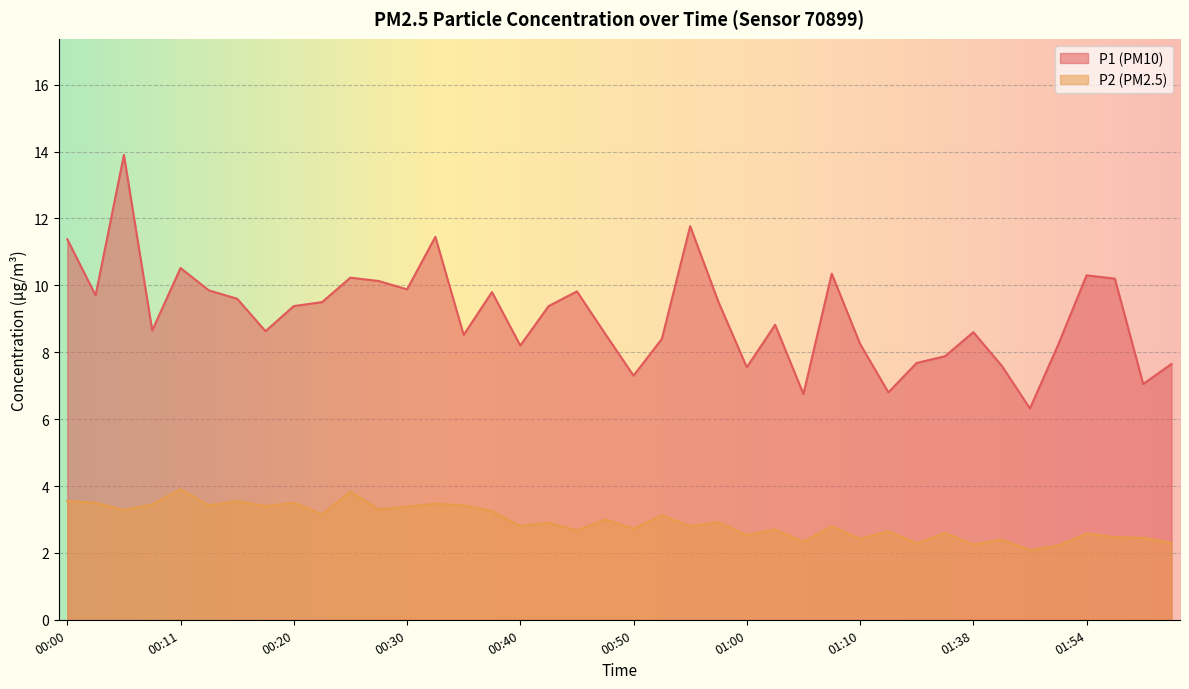

True or false: P2 and P1 intersect in this chart.

False